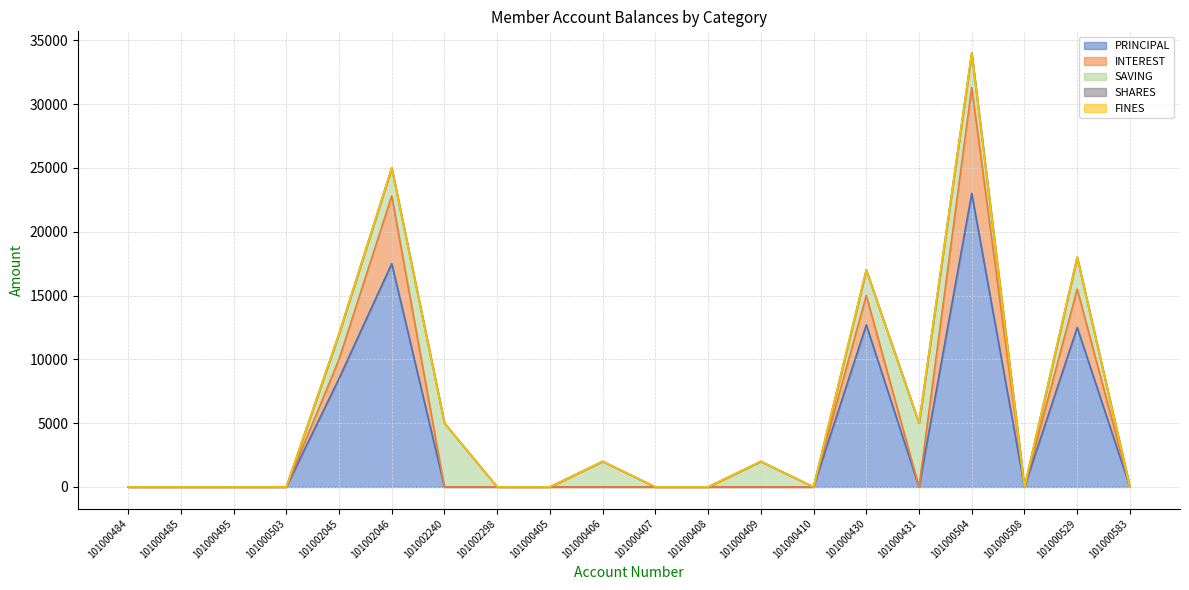

What is the sum of the INTEREST values at 101000529 and 101000430?

5300